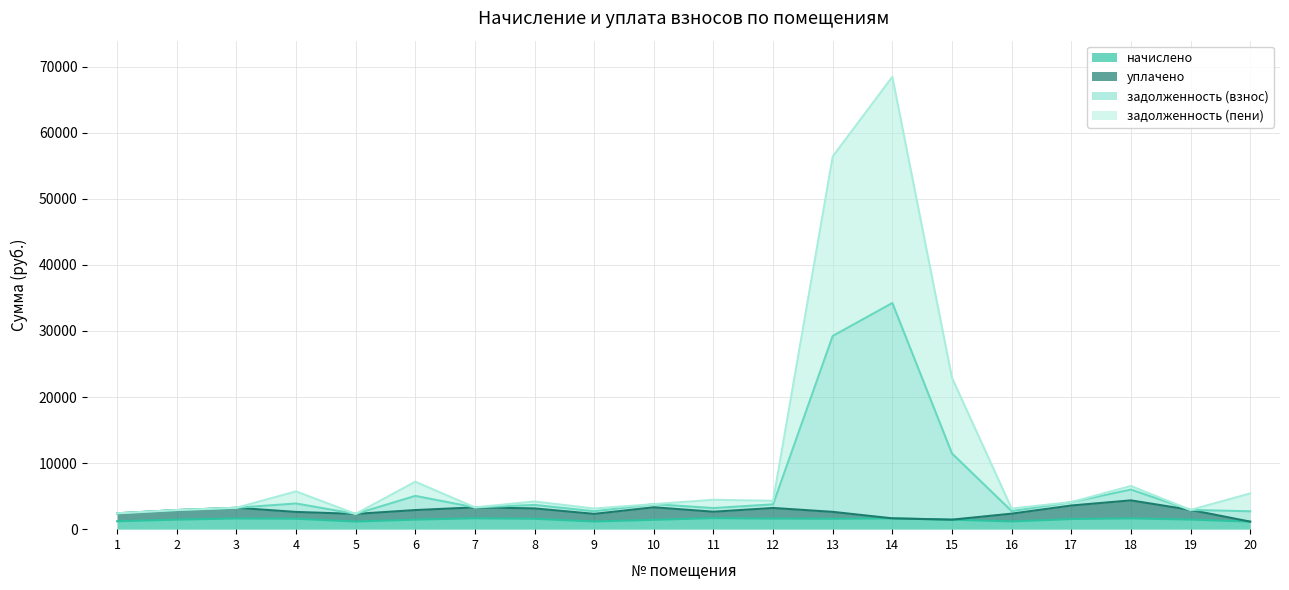

List the labels in order of начислено value, largest first.

11, 7, 14, 18, 3, 12, 4, 13, 8, 17, 19, 2, 6, 15, 10, 1, 16, 9, 5, 20